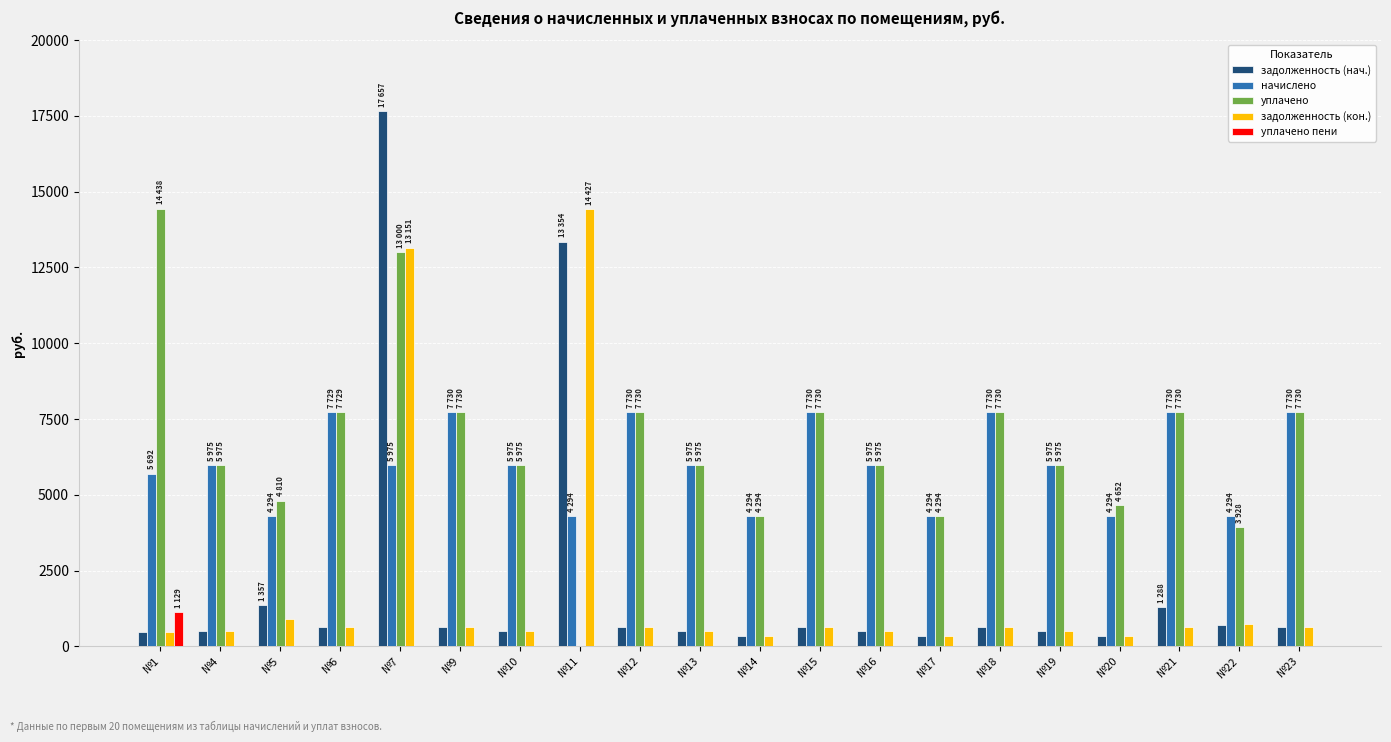

At which category is the sum across all series the highest?

№7